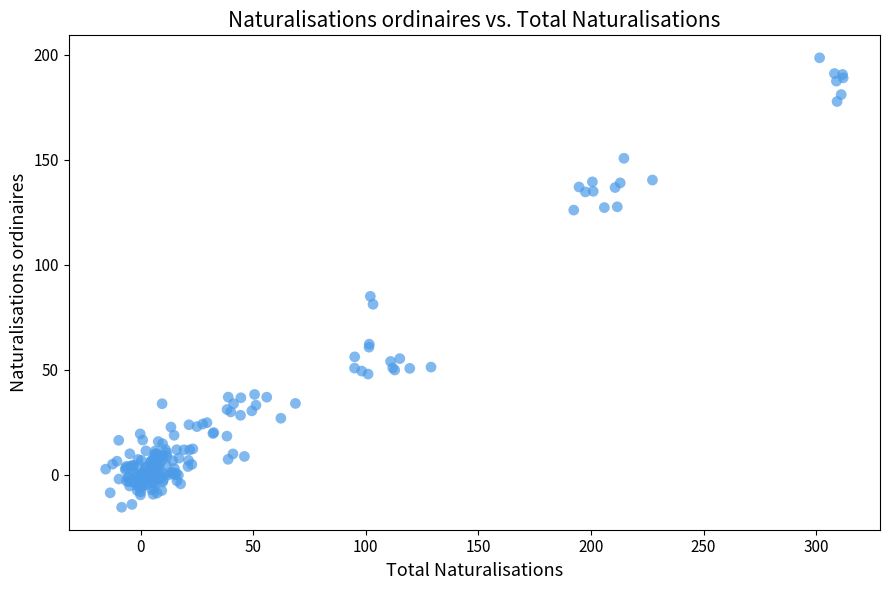

What Y value in the scatter plot is closest to 91?

85.0